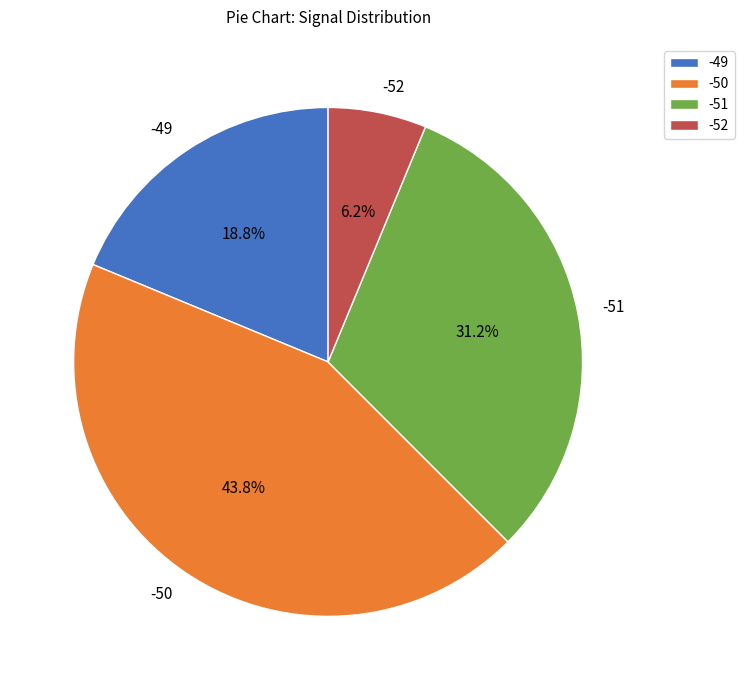

Which slice is the largest?

-50